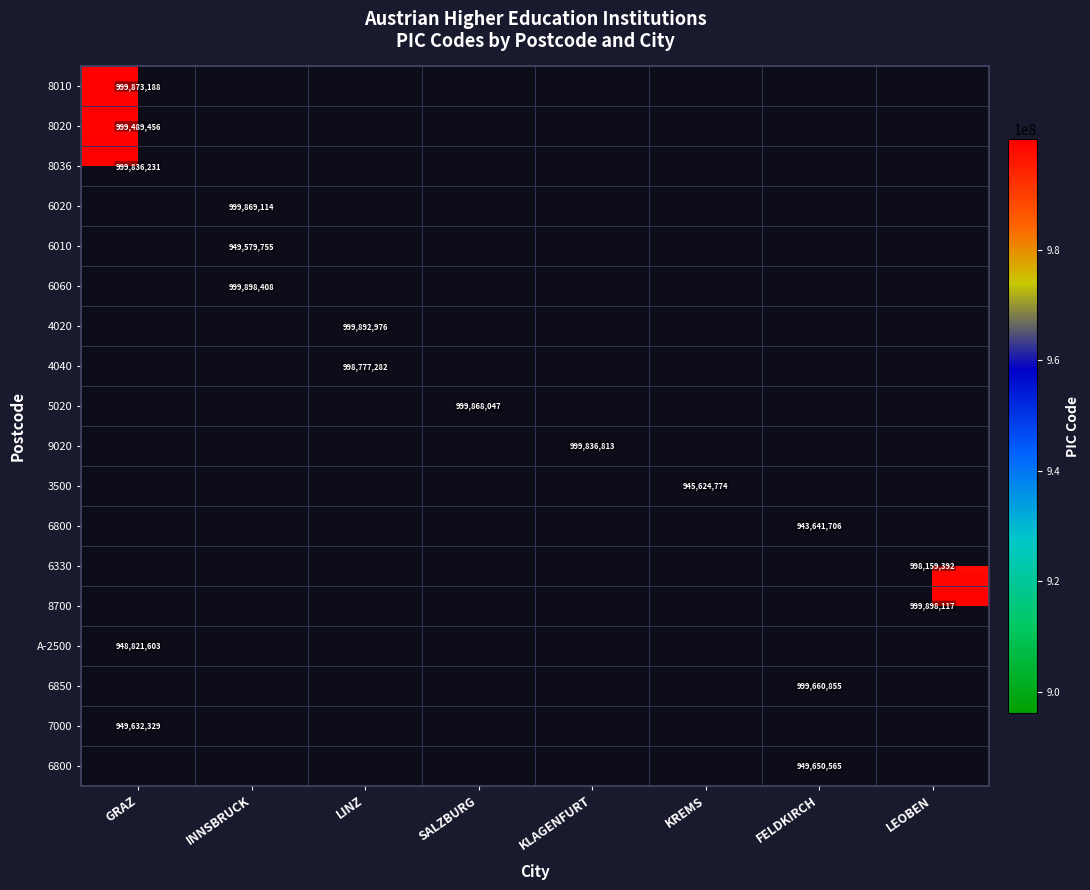

At how many categories does at least one series exceed 958451065?

7